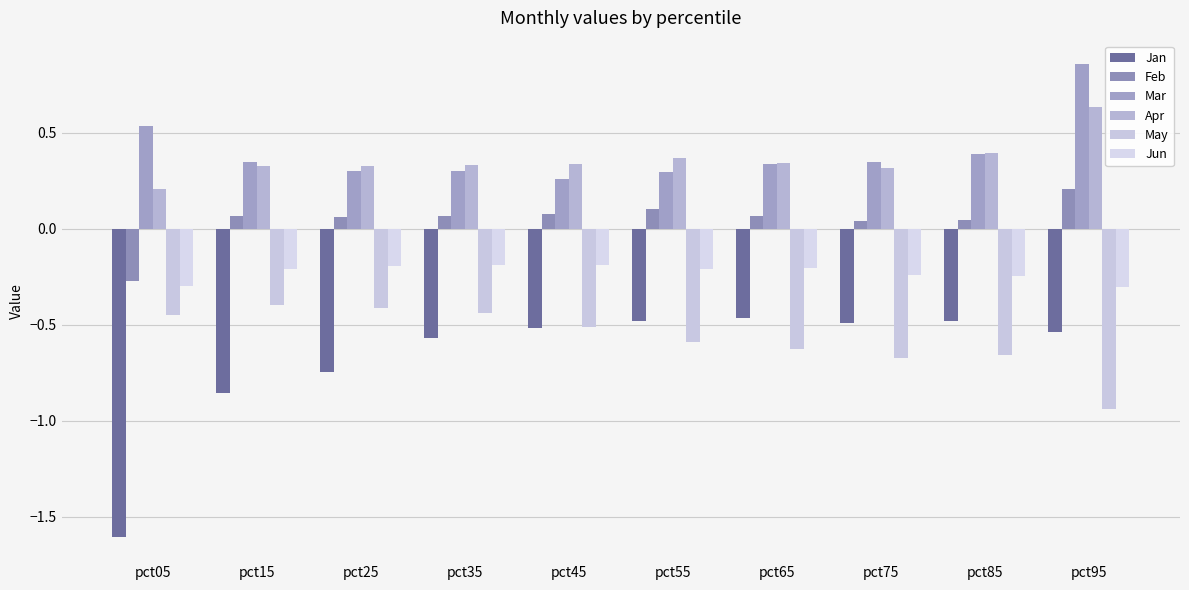

Which category has the highest value in the Apr series?

pct95